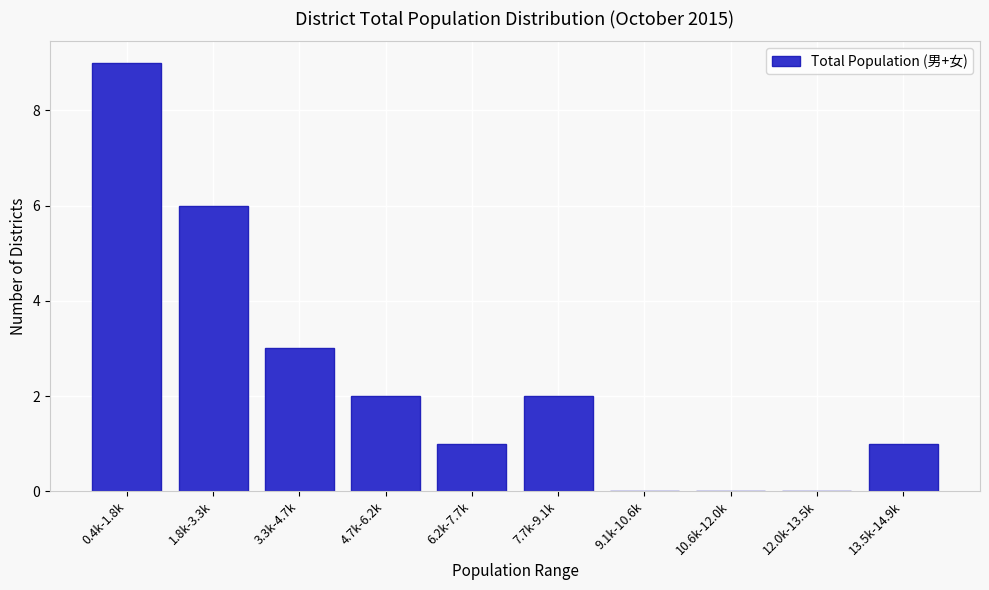

Reading left to right, extract all data points from this chart.

0.4k-1.8k=9	1.8k-3.3k=6	3.3k-4.7k=3	4.7k-6.2k=2	6.2k-7.7k=1	7.7k-9.1k=2	9.1k-10.6k=0	10.6k-12.0k=0	12.0k-13.5k=0	13.5k-14.9k=1